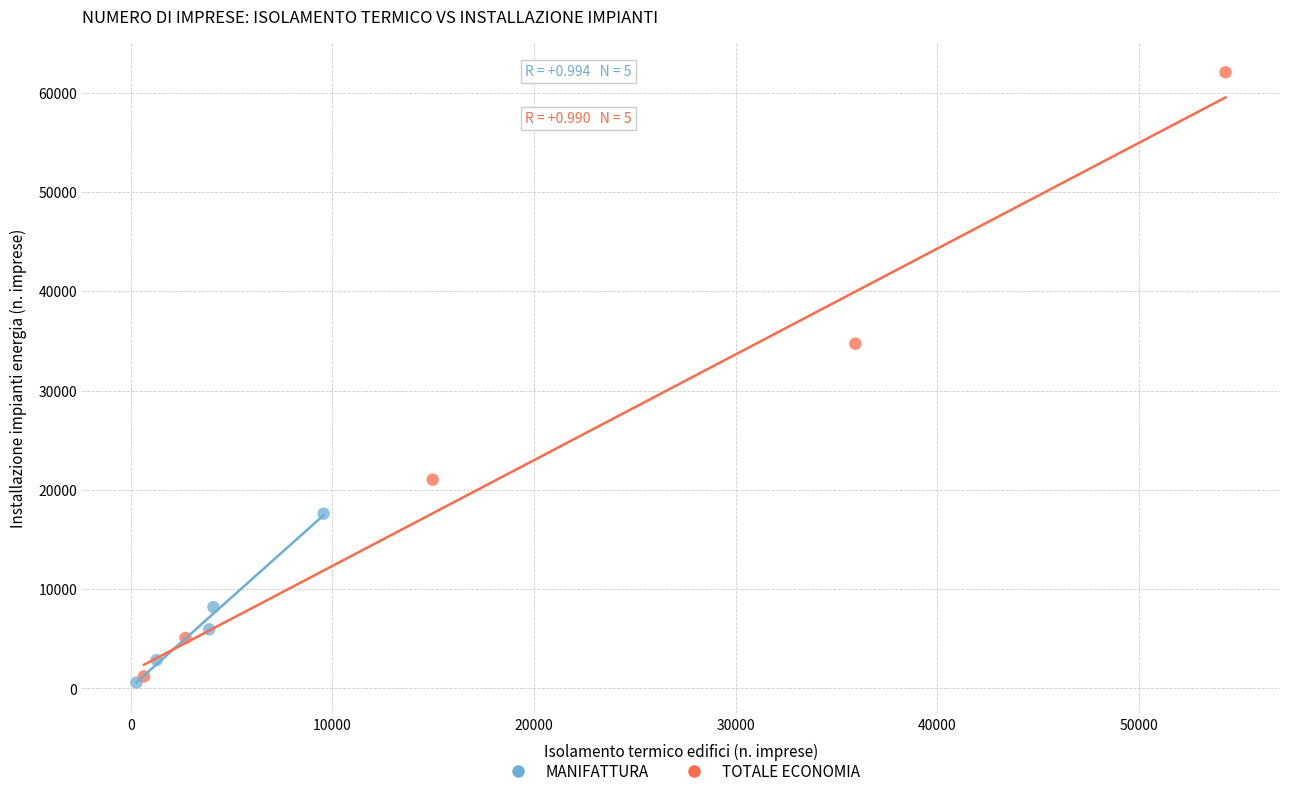

Which series contains the highest Y value?

TOTALE ECONOMIA